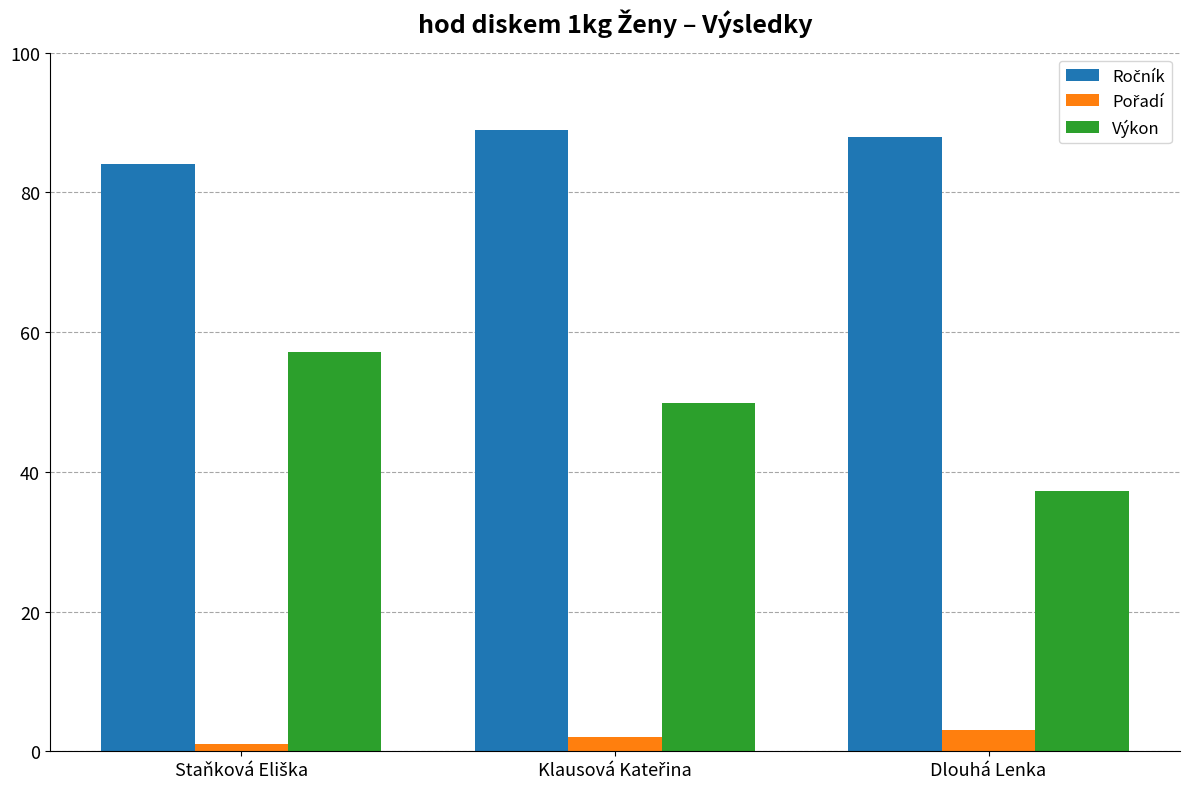

What is the minimum value for Výkon?

37.3